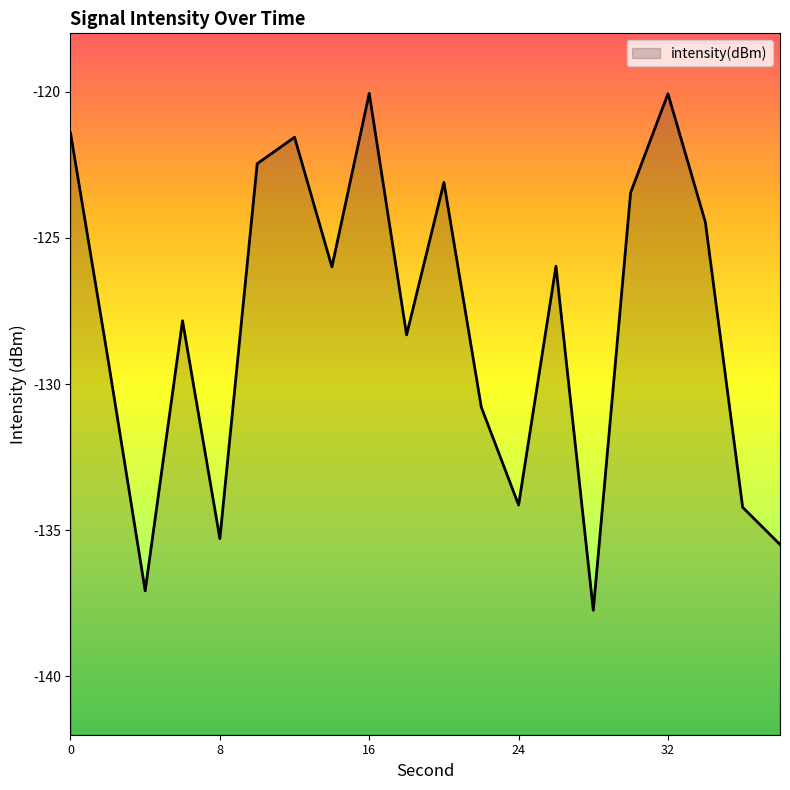

How many lines are shown in the chart?

1